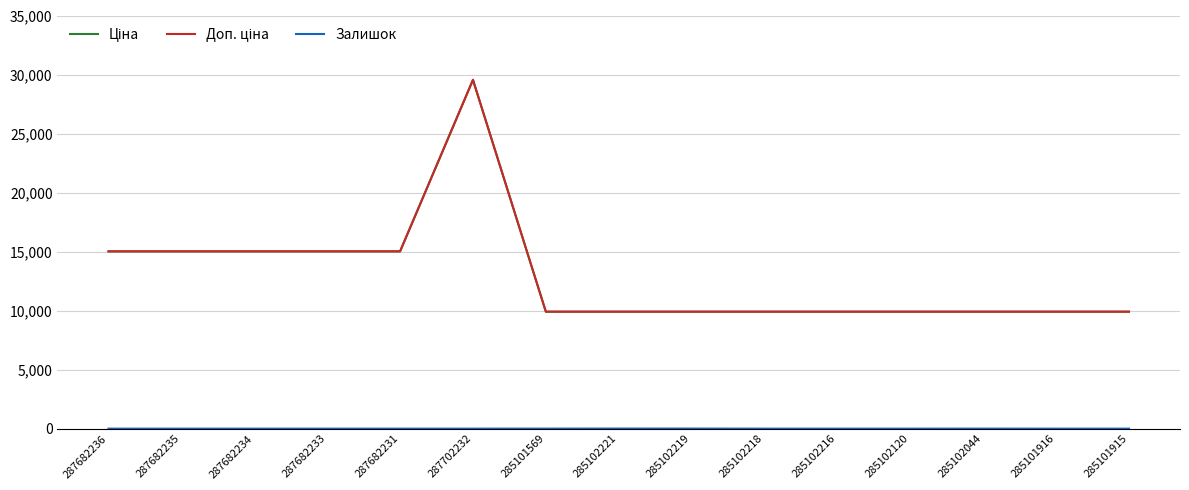

Reading left to right, transcribe all the data shown in this chart.

Ціна: 15019.2	15019.2	15019.2	15019.2	15019.2	29548.9	9908.5	9908.5	9908.5	9908.5	9908.5	9908.5	9908.5	9908.5	9908.5
Доп. ціна: 15019.2	15019.2	15019.2	15019.2	15019.2	29548.9	9908.5	9908.5	9908.5	9908.5	9908.5	9908.5	9908.5	9908.5	9908.5
Залишок: 0.0	0.0	0.0	0.0	0.0	0.0	3.0	8.0	7.0	0.0	0.0	0.0	1.0	0.0	0.0